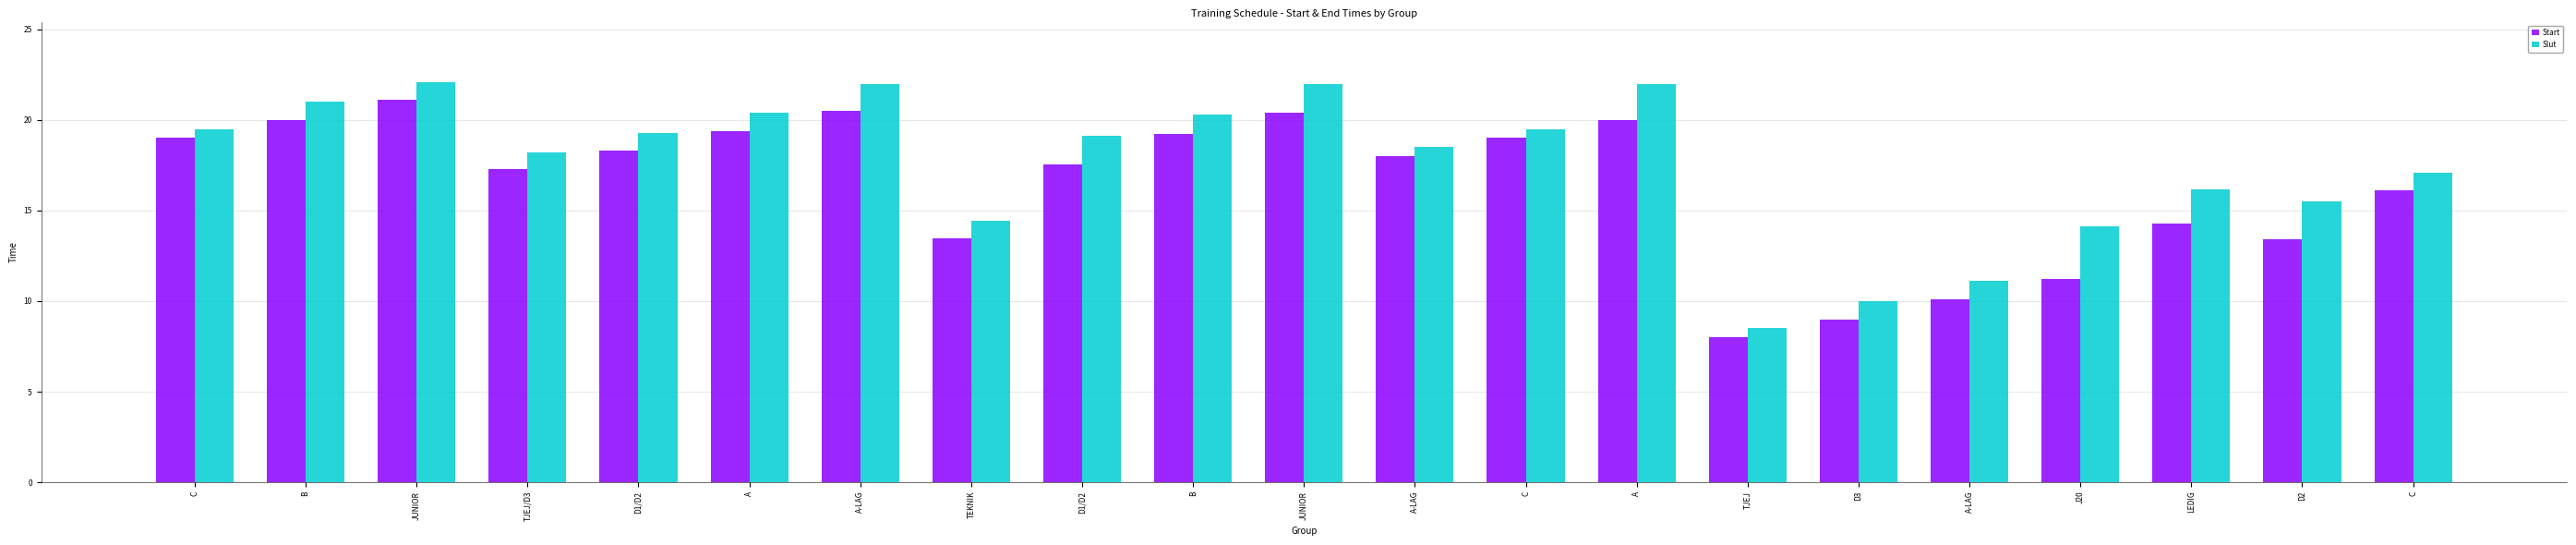

Read the Start value at B.

19.2